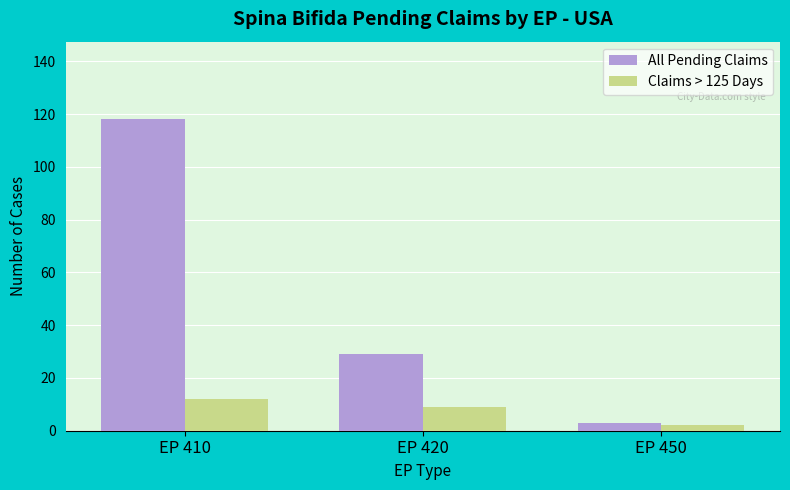

True or false: All Pending Claims has a value of 12 at EP 420.

False